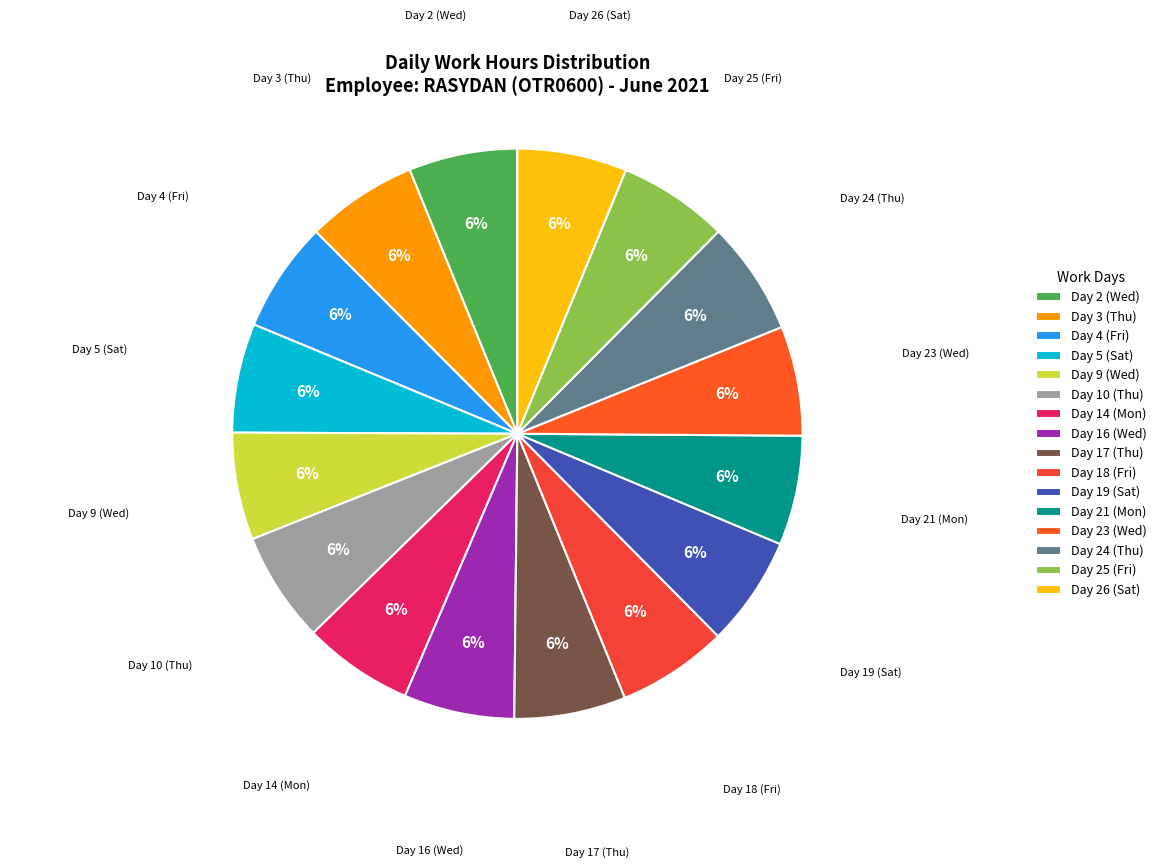

Is there any slice that represents more than half of the pie?

No